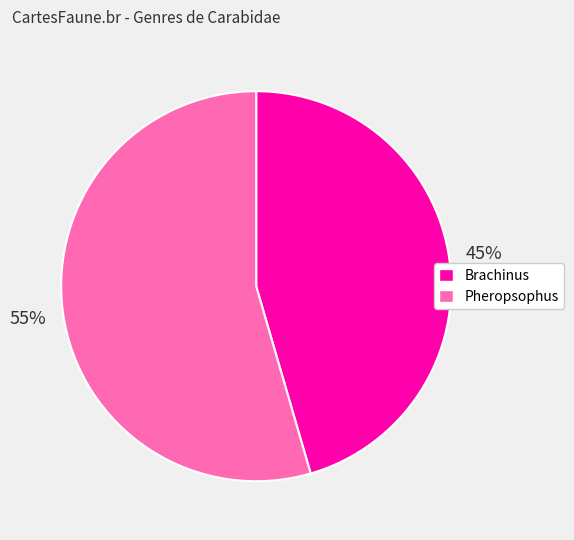

To the nearest percent, what is the combined percentage of Pheropsophus and Brachinus?

100%